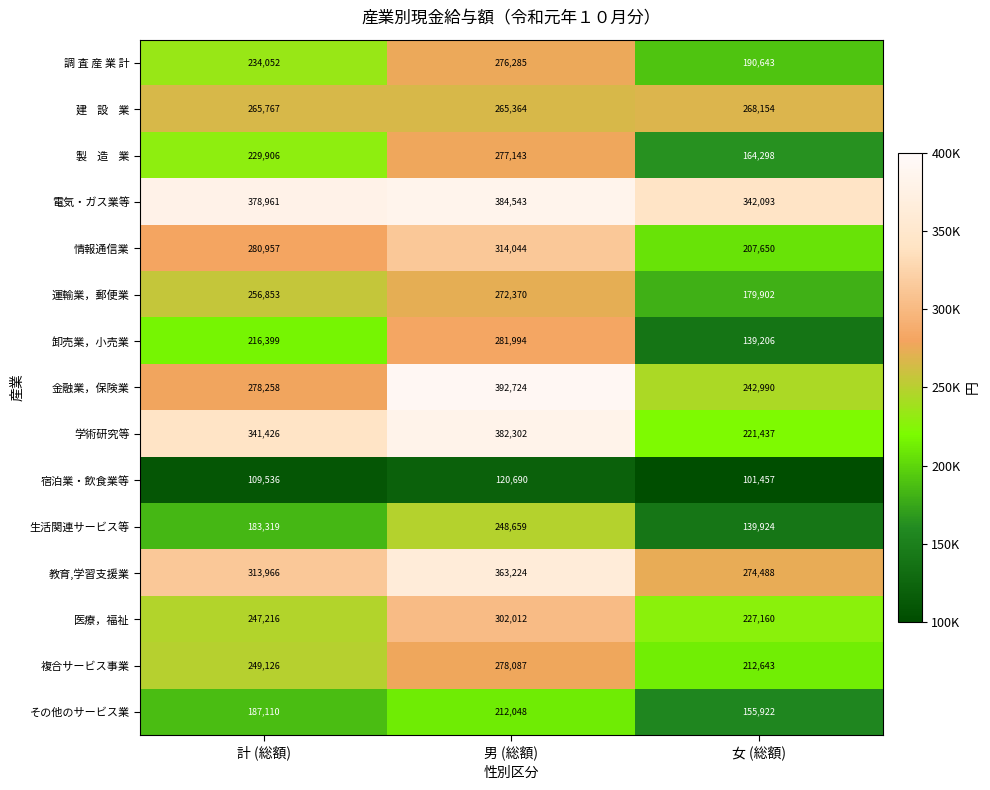

Which series changed the most between 計 (総額) and 女 (総額)?

学術研究等